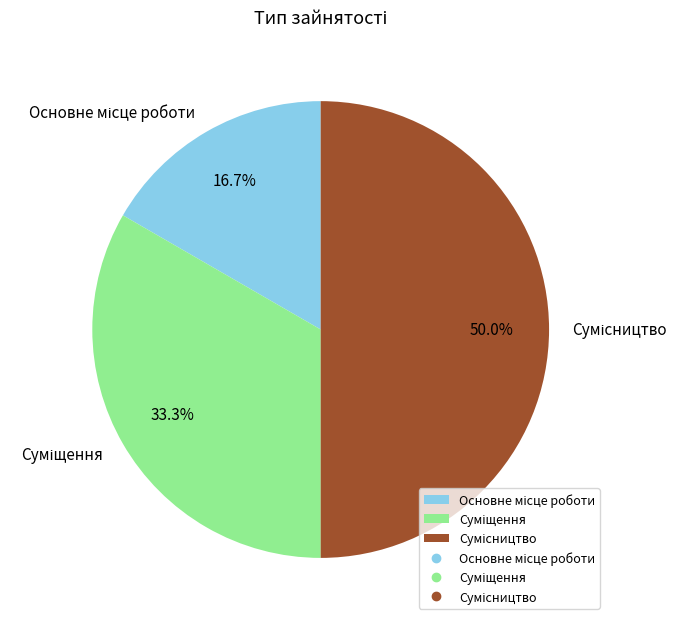

True or false: Основне місце роботи accounts for 27% of the total.

False